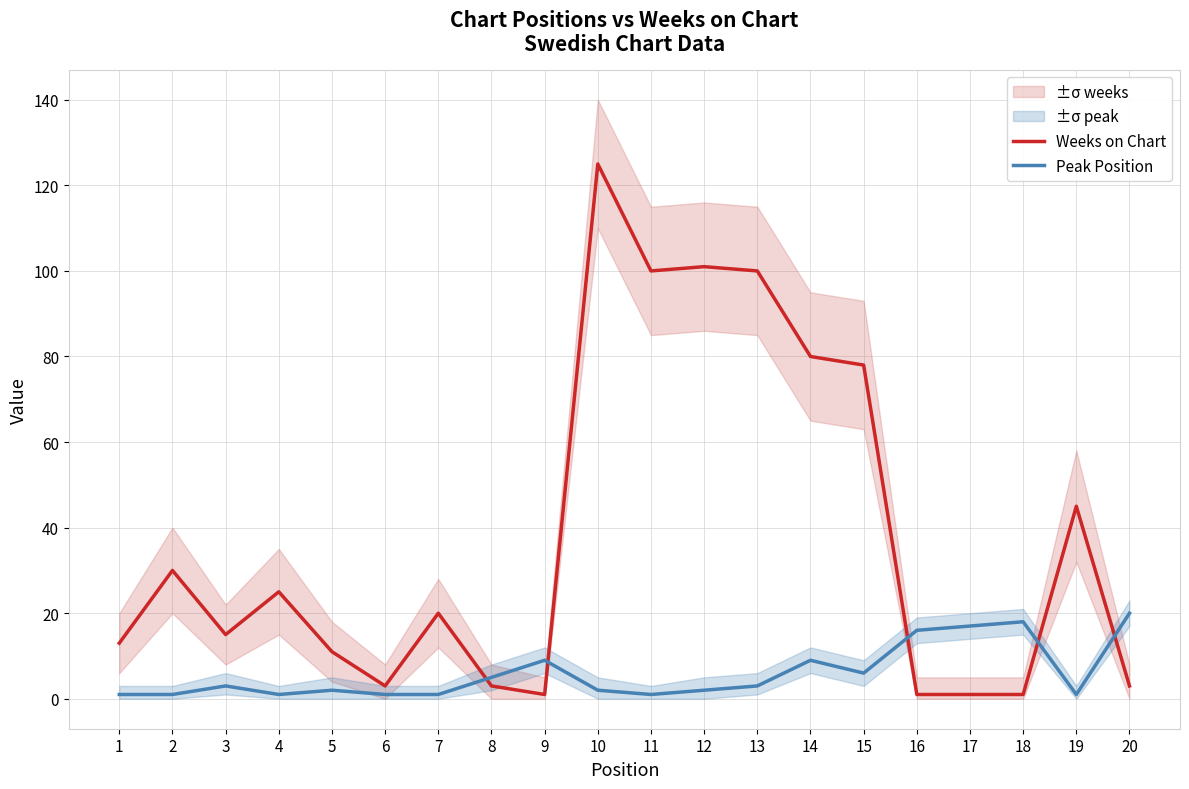

What is the minimum value for Peak Position?

1